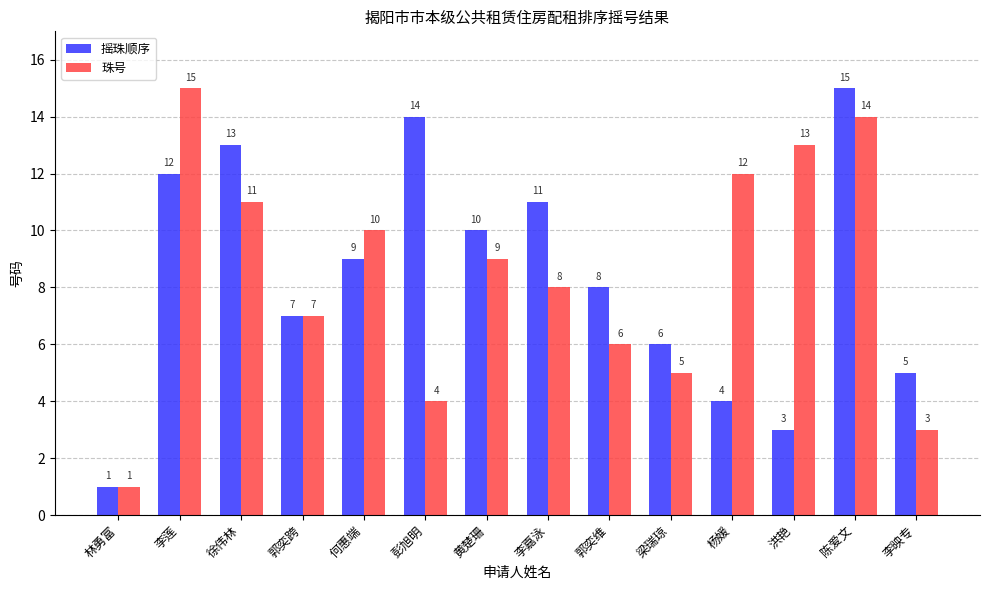

At which label does 摇珠顺序 reach its minimum?

林勇富